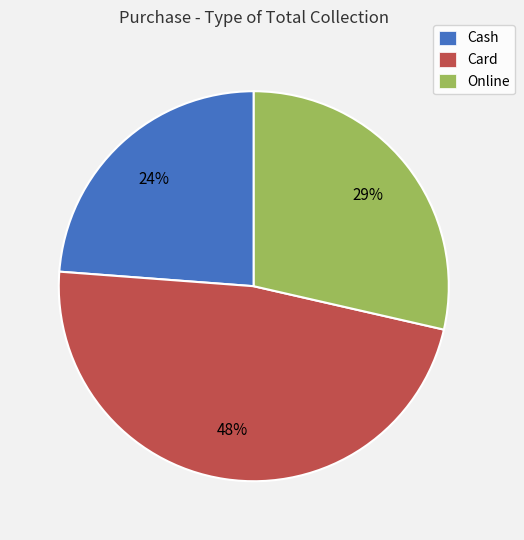

Count the number of slices in the pie.

3